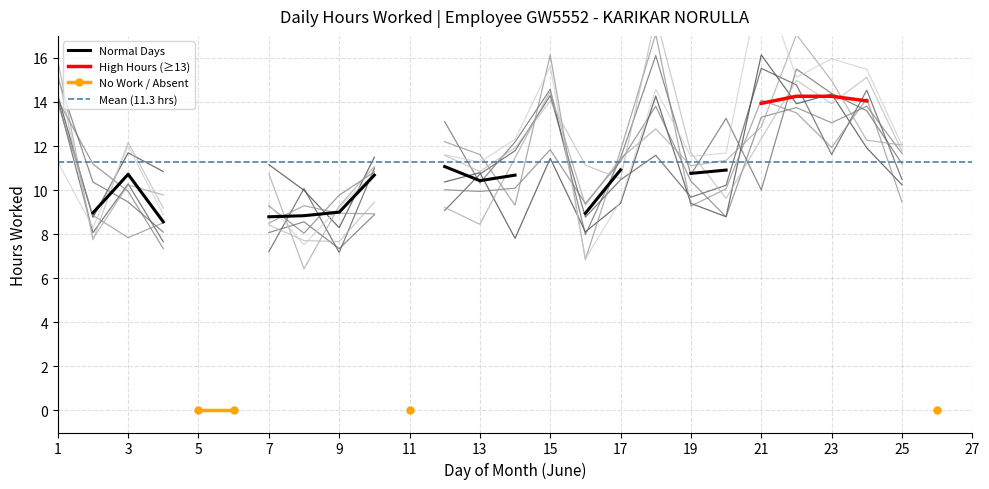

The value at 14 is 10.7. True or false?

True